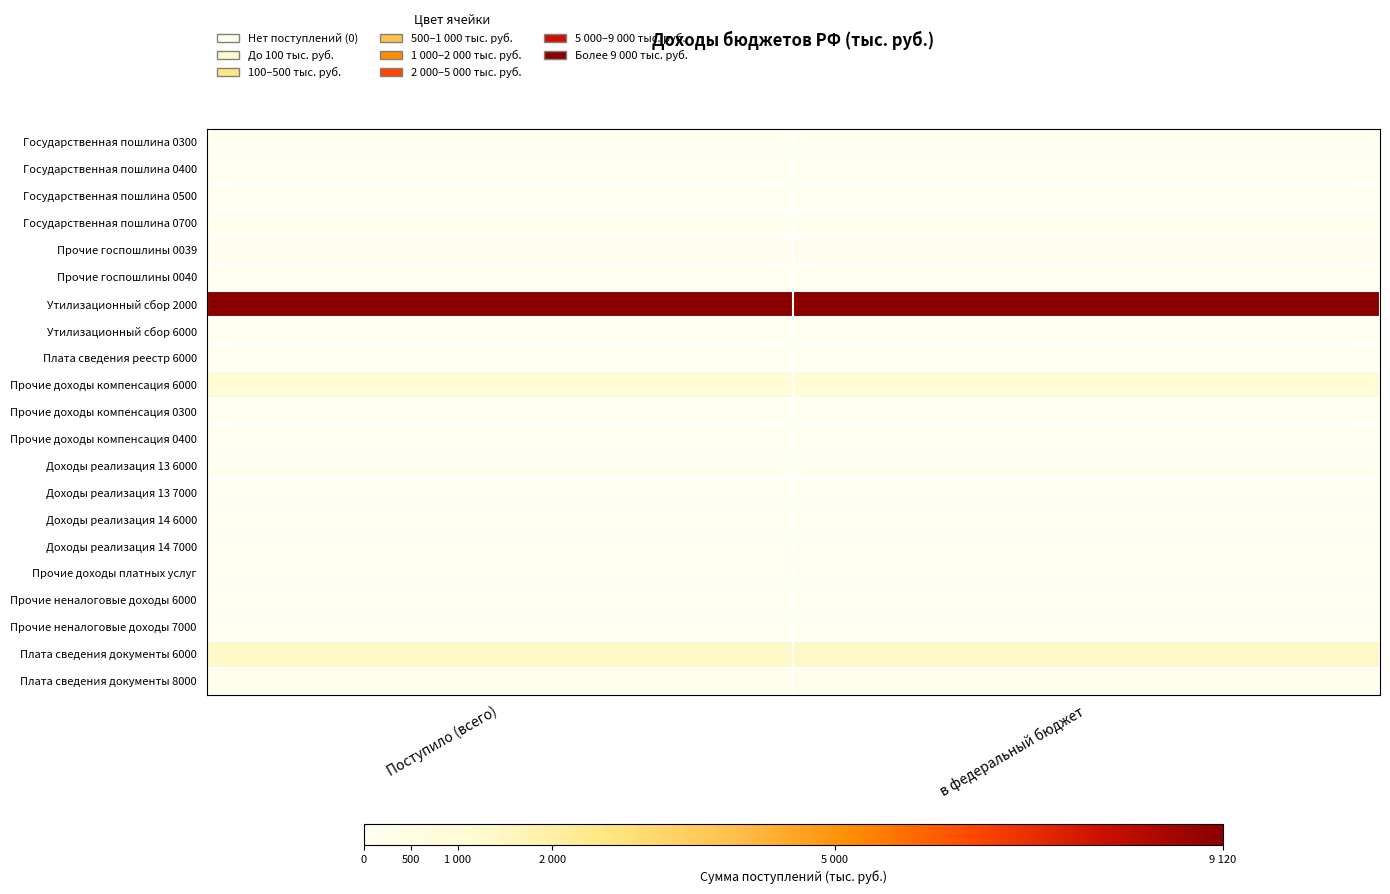

Which category has the highest value across all series?

Поступило (всего)